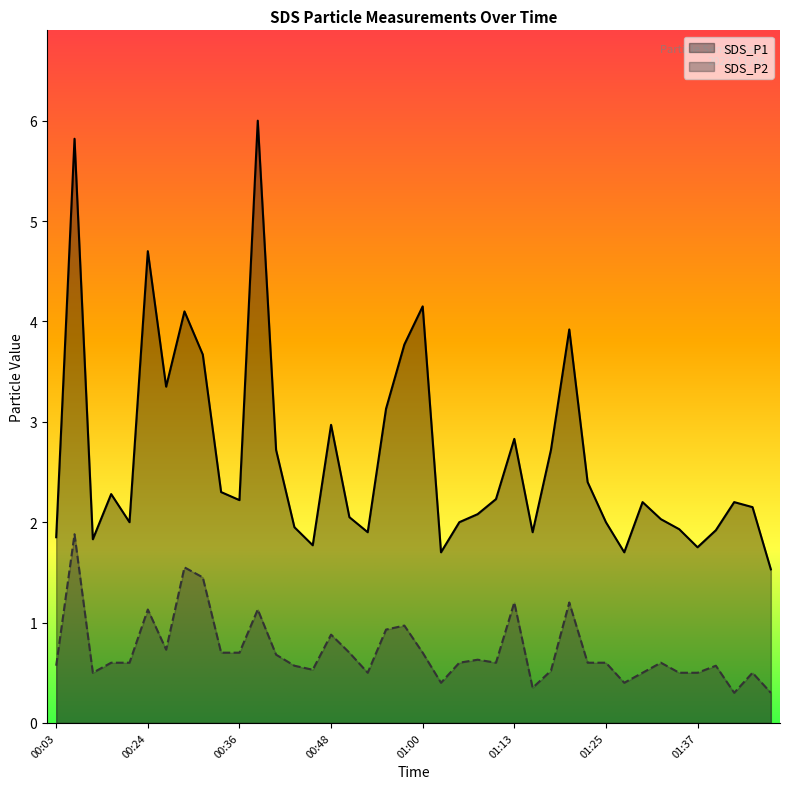

Which series has the largest total across all categories?

SDS_P1